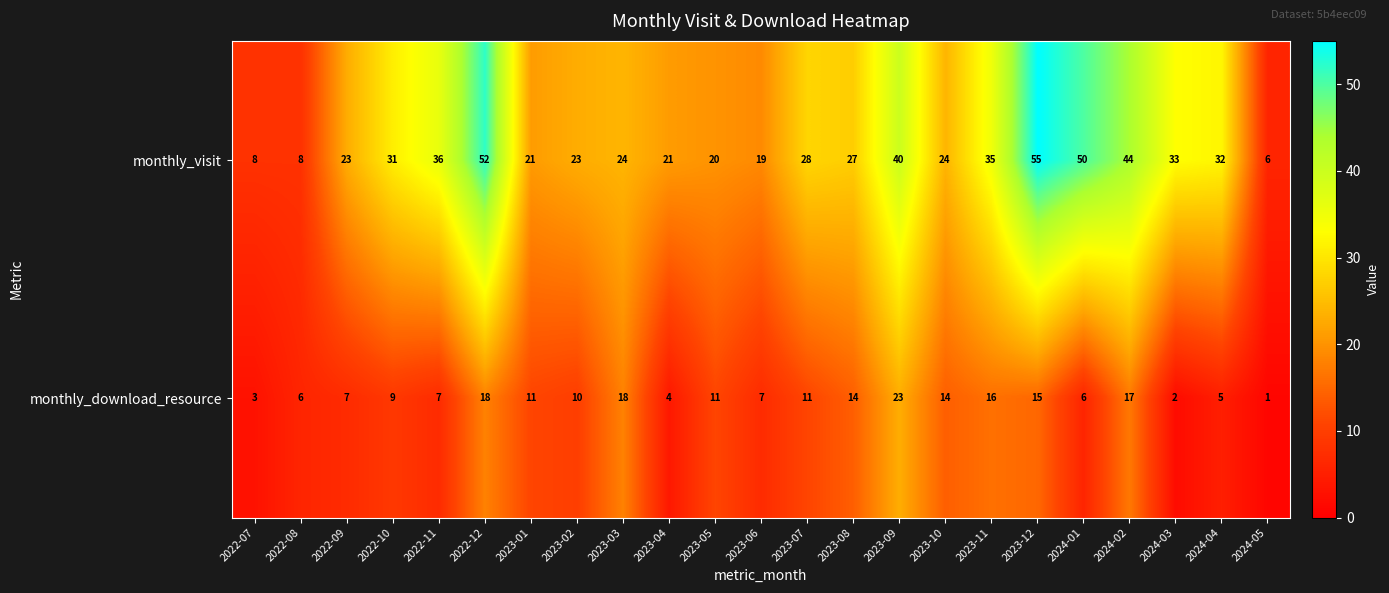

The value of monthly_download_resource at 2022-08 is 6. True or false?

True